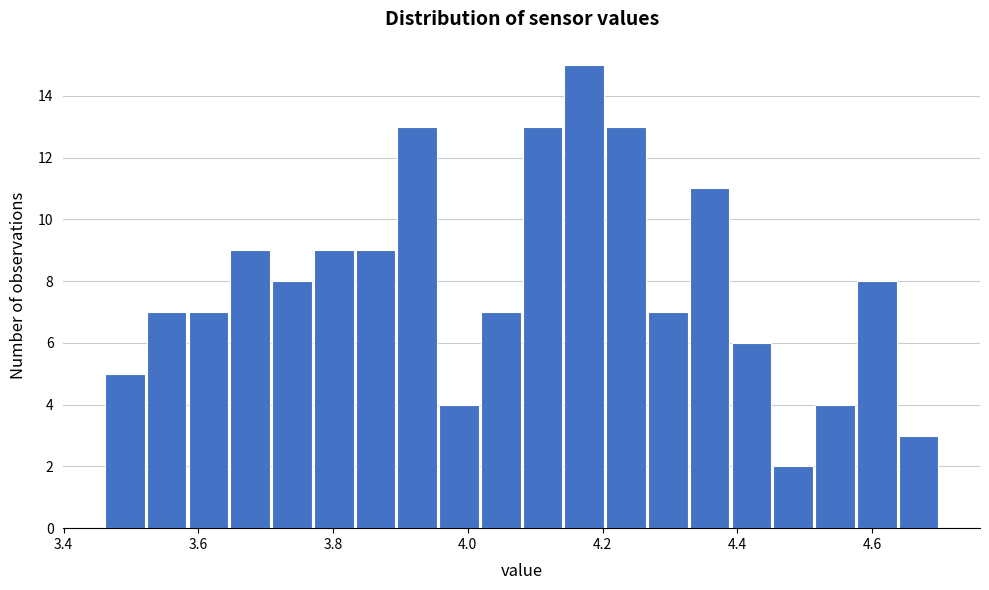

Read against the x-axis, roughly where is the centre of the tallest bar?

4.18